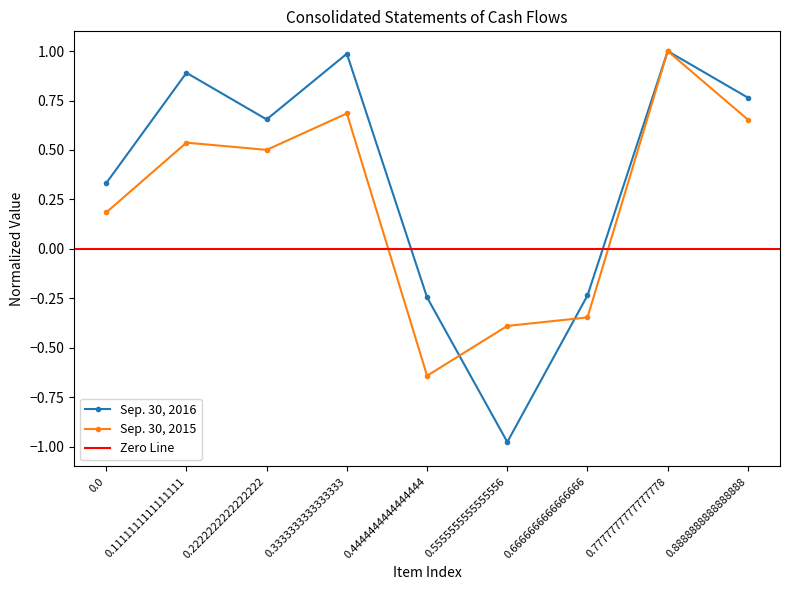

What is the maximum value for Sep. 30, 2016?

1.0